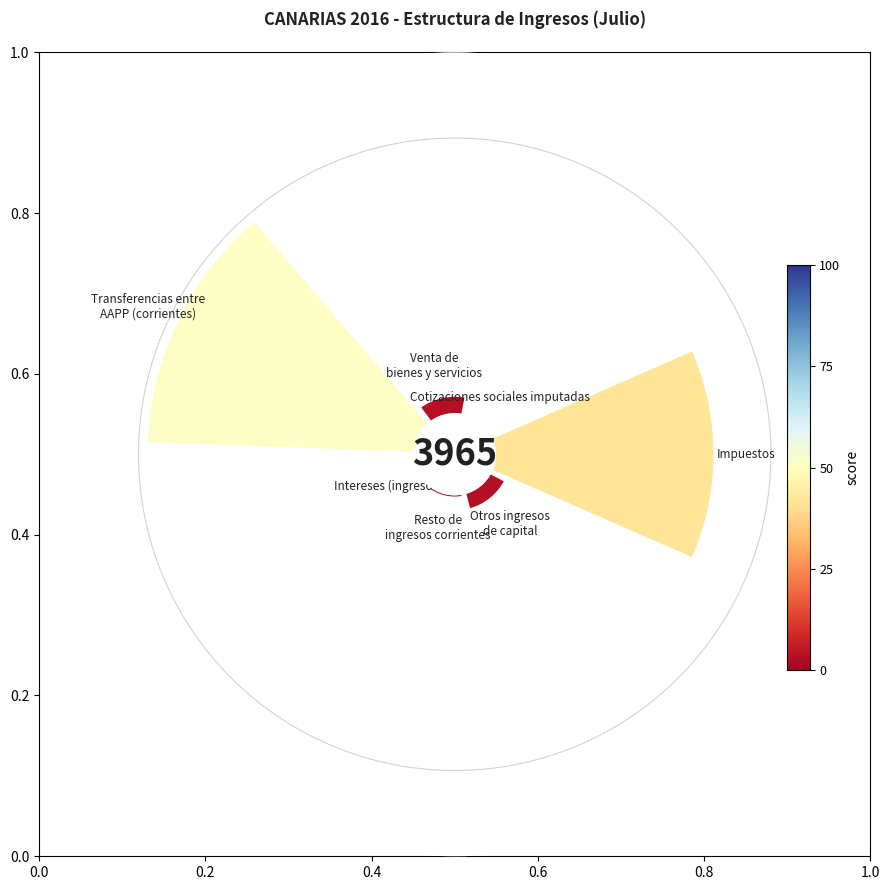

Which slice is the largest?

Transferencias entre AAPP (corrientes)